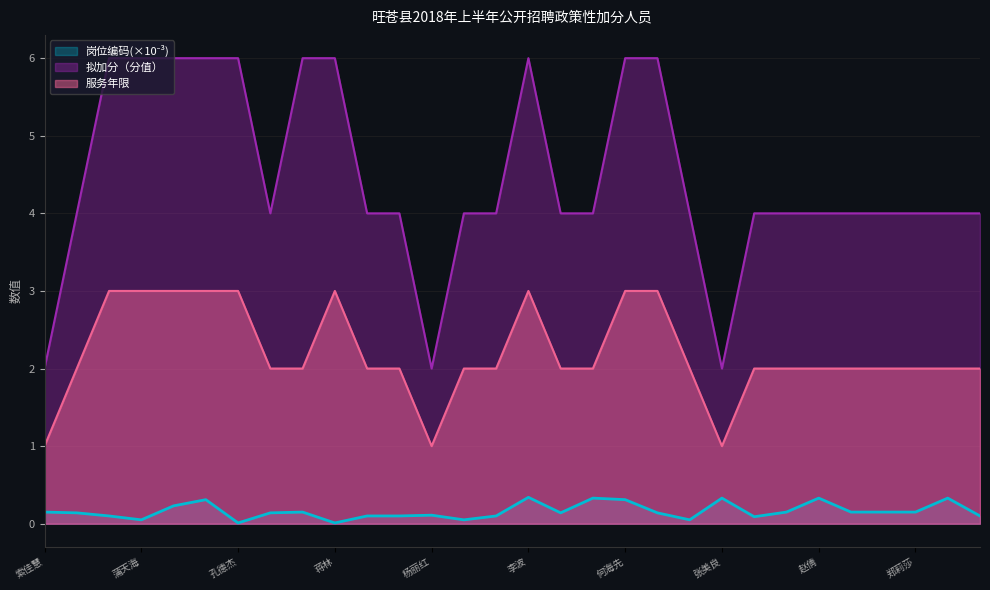

Which label corresponds to the smallest value in the chart?

孔德杰